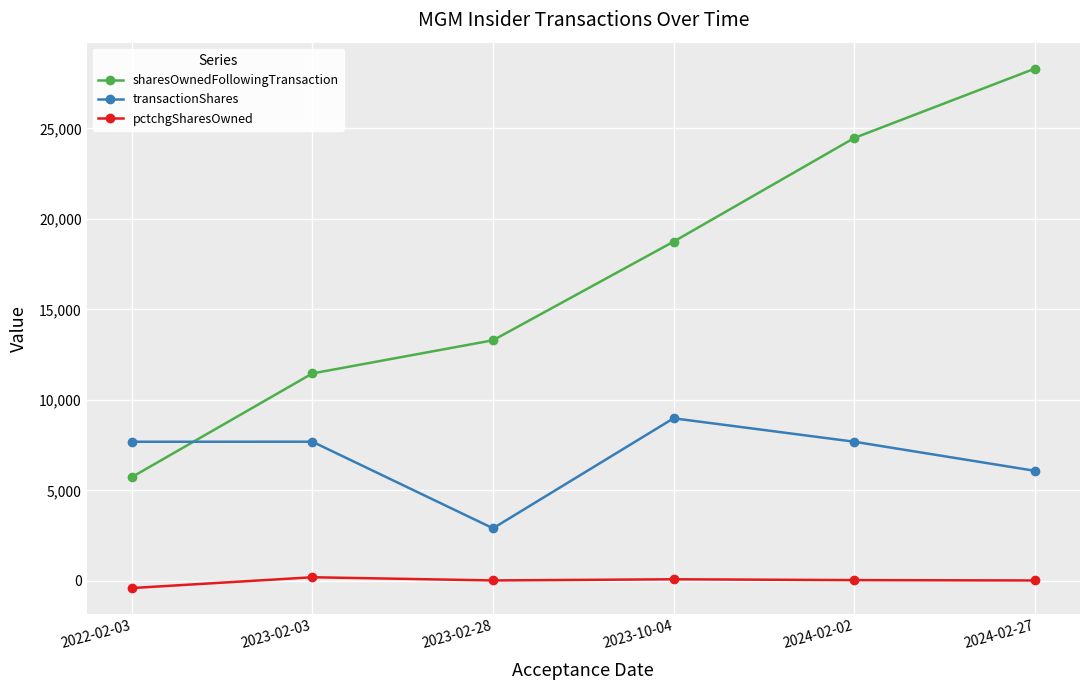

Rank the series by their maximum value, from lowest to highest.

pctchgSharesOwned, transactionShares, sharesOwnedFollowingTransaction